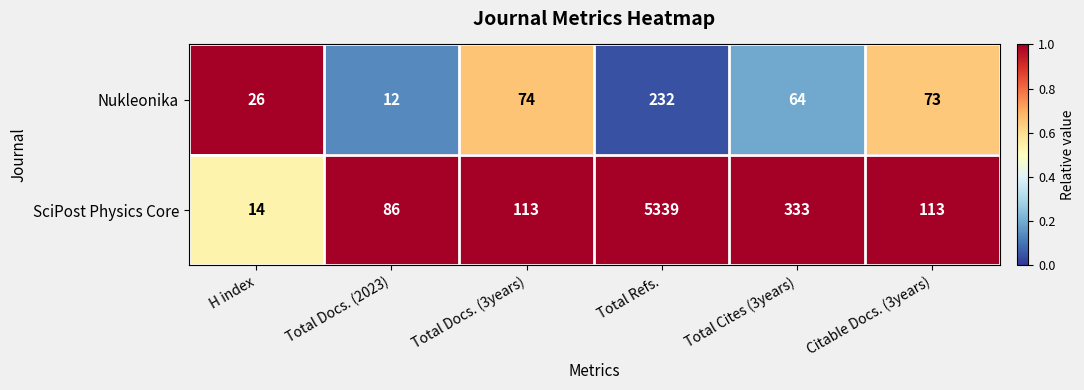

List the series in order of their overall mean, lowest first.

Nukleonika, SciPost Physics Core